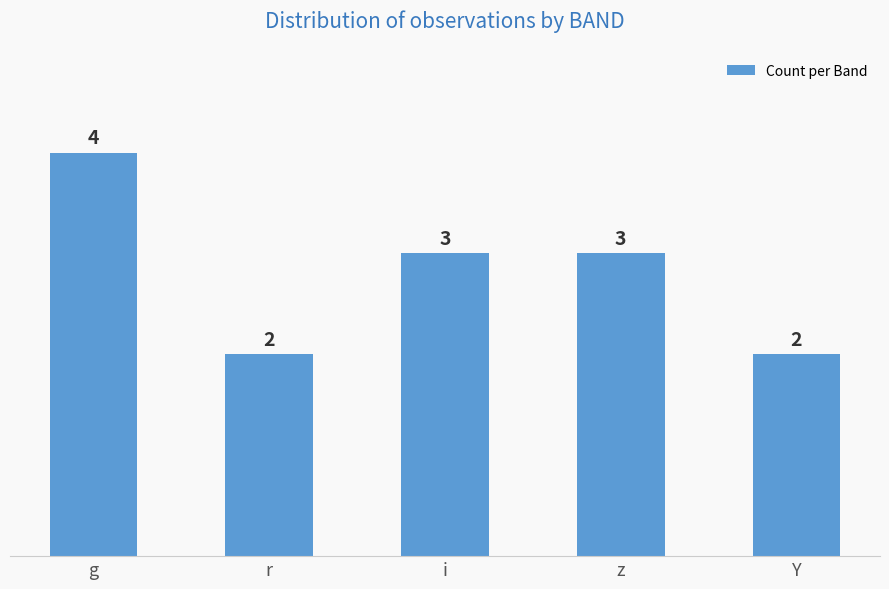

What is the sum of the values at Y and z?

5